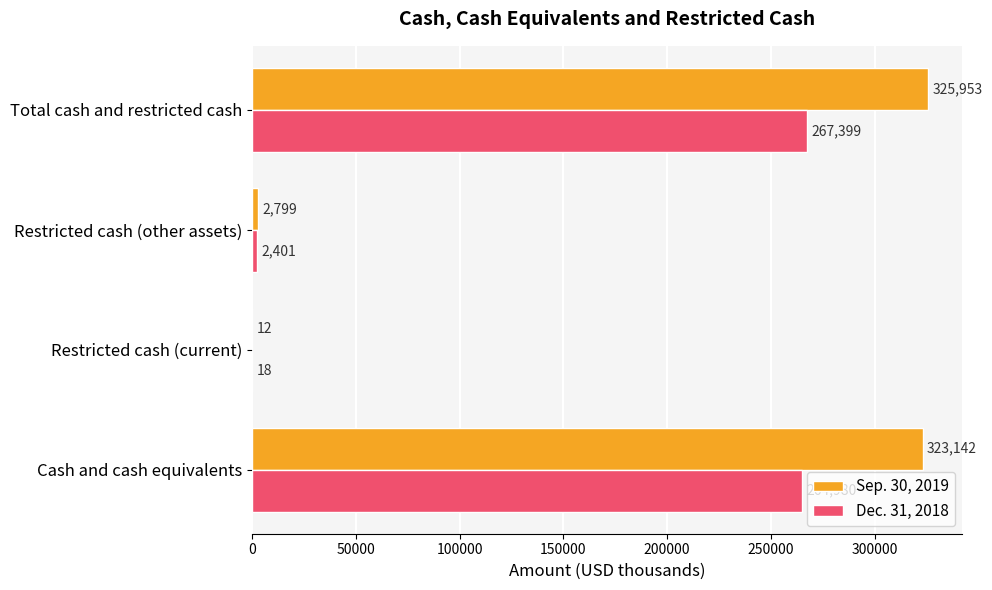

Between Cash and cash equivalents and Restricted cash (current), which series saw the biggest shift?

Sep. 30, 2019